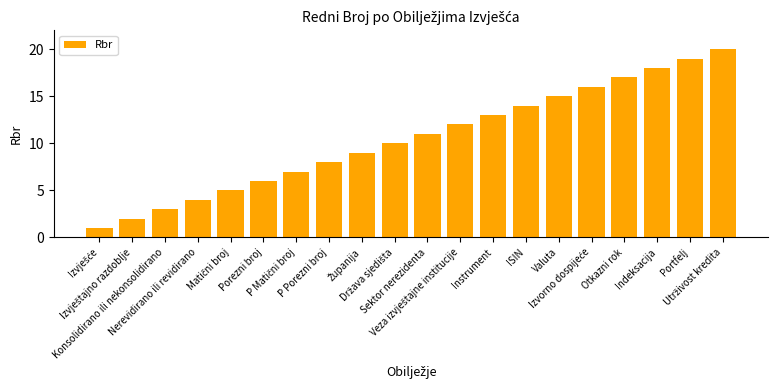

Is it true that the value at Indeksacija is 18?

True